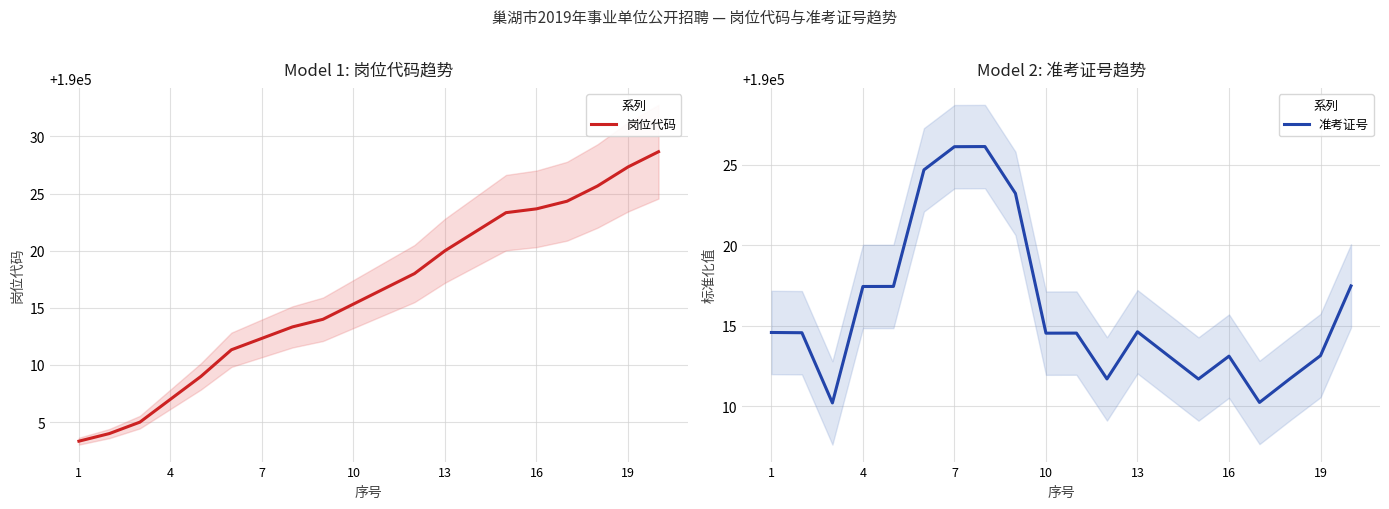

What is the highest value of the 准考证号 series?

190026.1